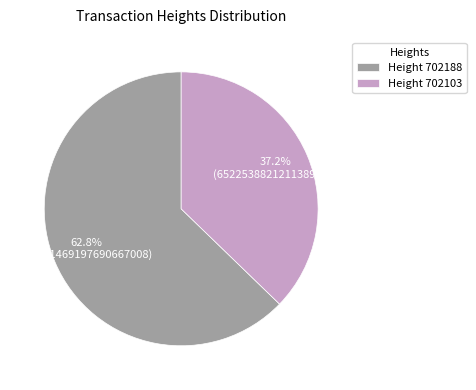

What is the smallest slice in the pie chart?

Height 702103